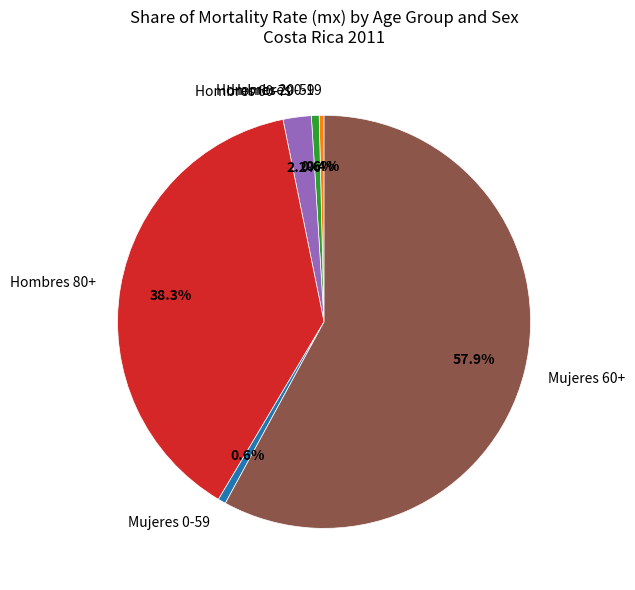

What is the ratio of the value at Mujeres 0-59 to the value at Hombres 60-79?

0.3